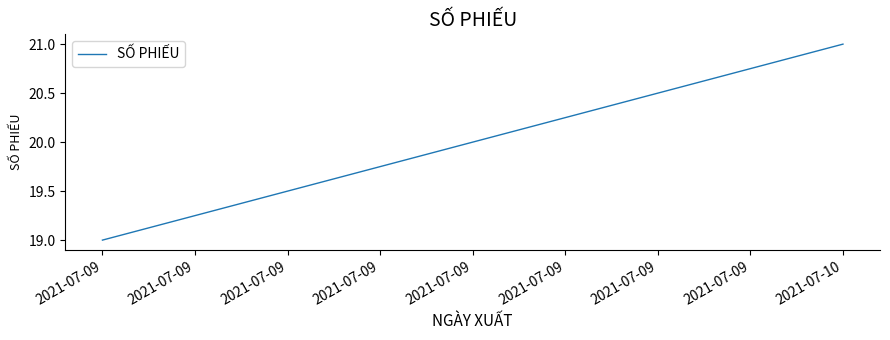

What is the sum of the values at 2021-07-10 and 2021-07-09?

40